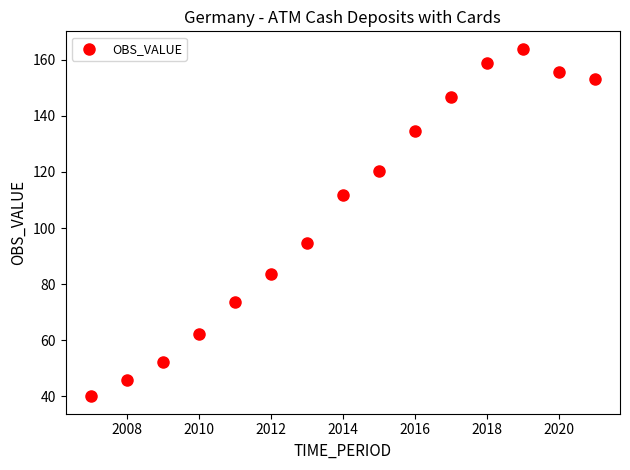

What Y value in the scatter plot is closest to 101?

94.7